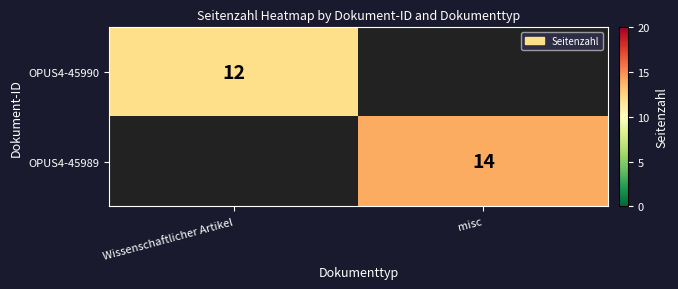

True or false: OPUS4-45989 has a value of 8 at misc.

False